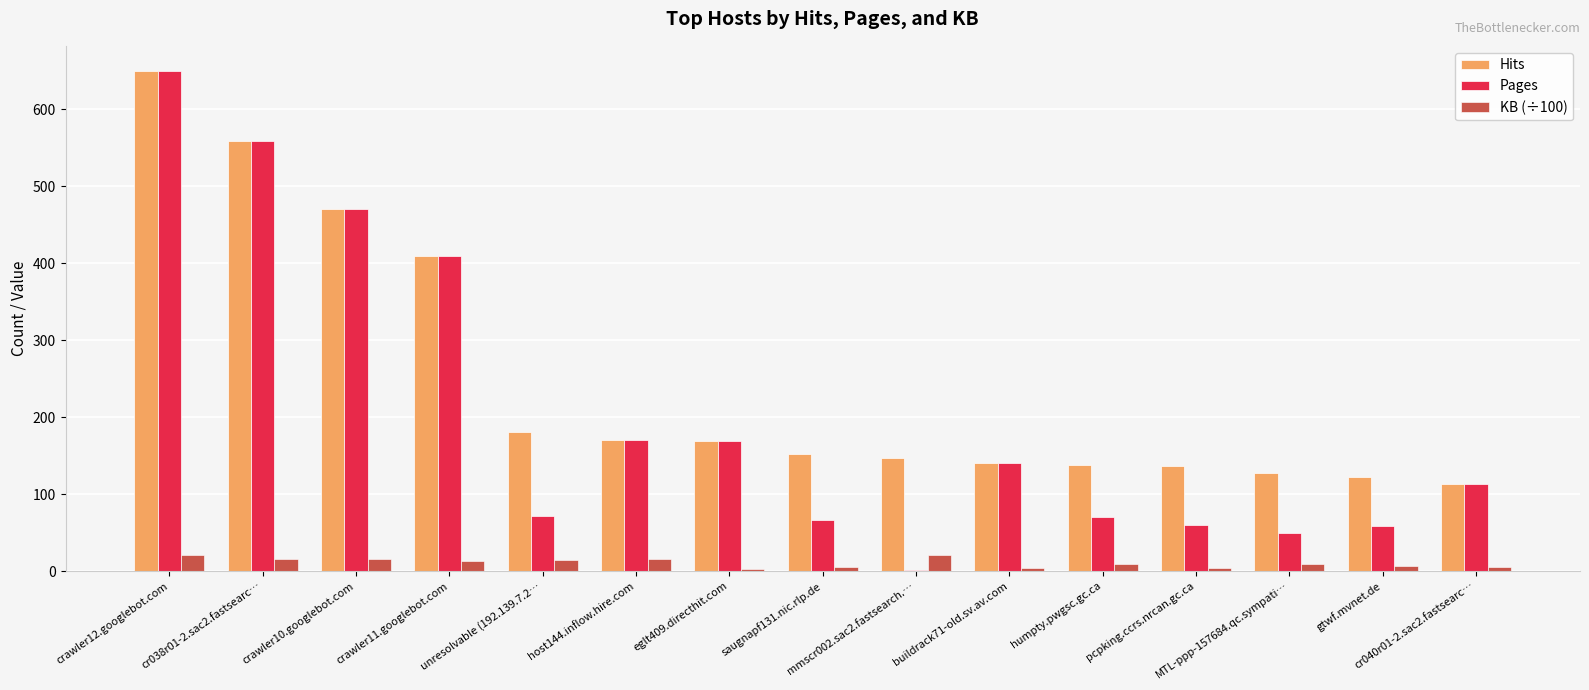

What is the sum of all Hits values?

3684.0